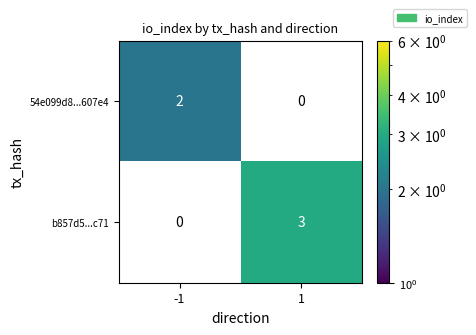

The value of b857d5...c71 at 1 is 1. True or false?

False